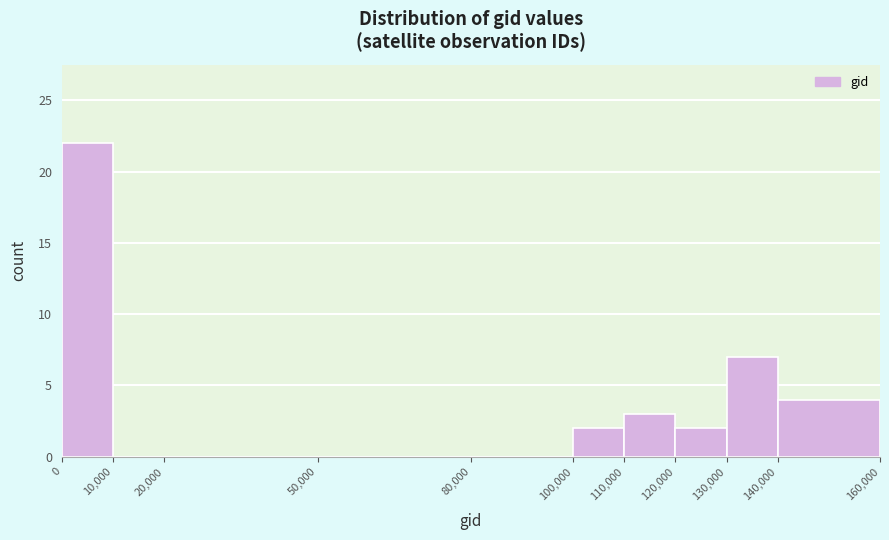

Reading left to right, list every bar in this chart as the range it spans on the x-axis followed by its height. The values are not printed on the chart, so give them approximately, as read against the axis.

0 to 10,000: 22
10,000 to 20,000: 0
20,000 to 50,000: 0
50,000 to 80,000: 0
80,000 to 100,000: 0
100,000 to 110,000: 2
110,000 to 120,000: 3
120,000 to 130,000: 2
130,000 to 140,000: 7
140,000 to 160,000: 4